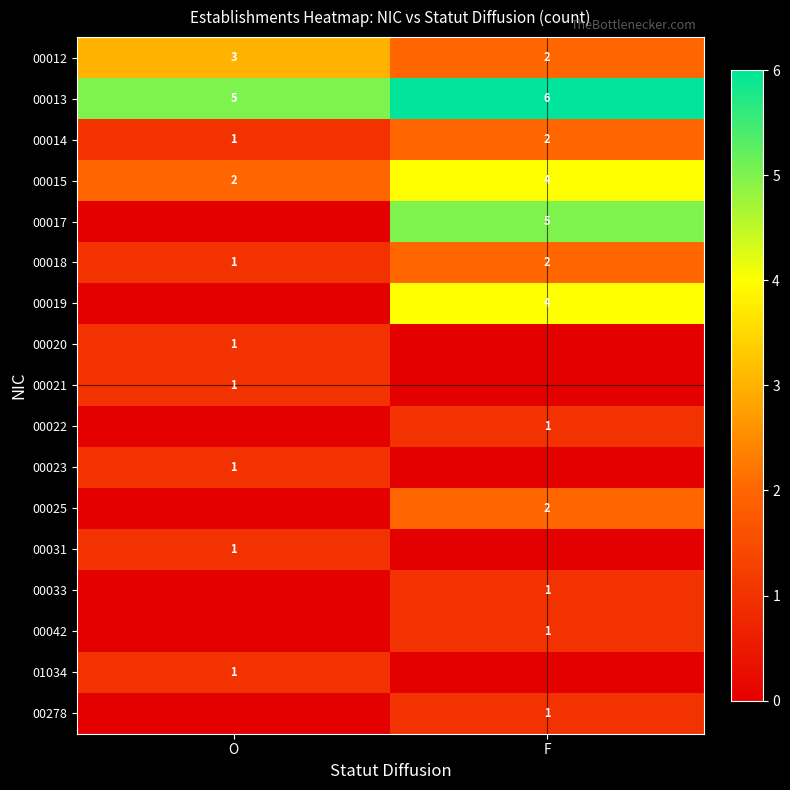

The 00014 series shows 1 at O. True or false?

True